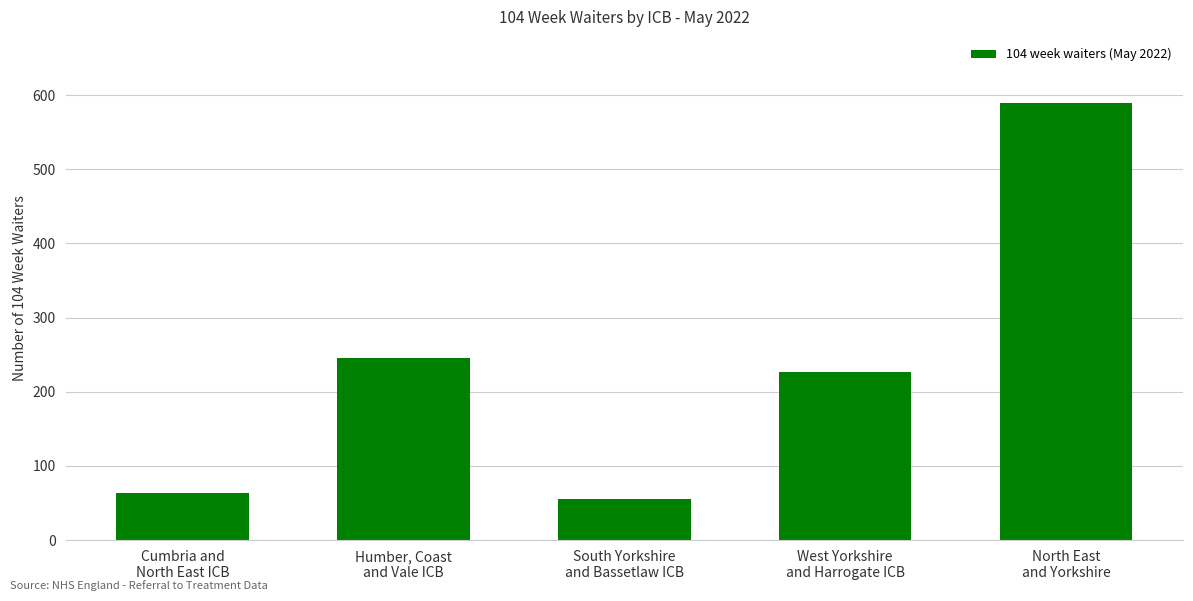

What is the approximate value at South Yorkshire
and Bassetlaw ICB, to the nearest 100?

100